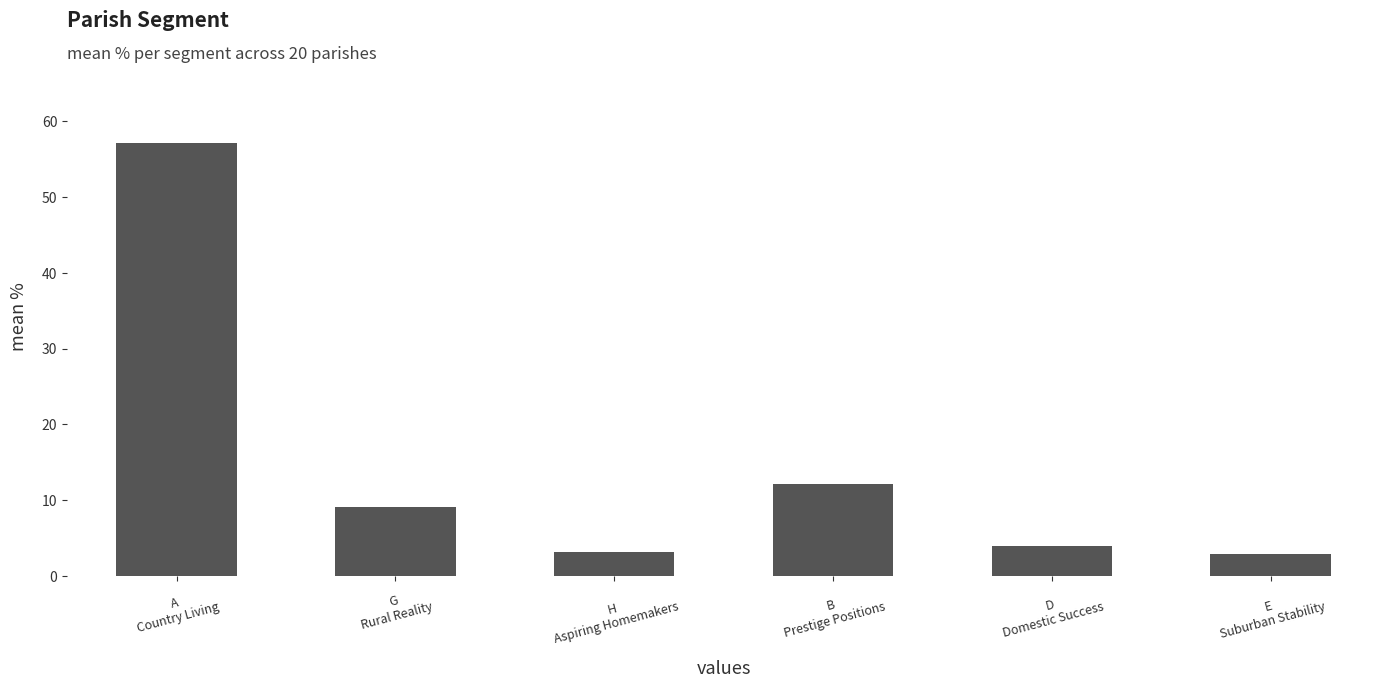

What is the average value?

14.7